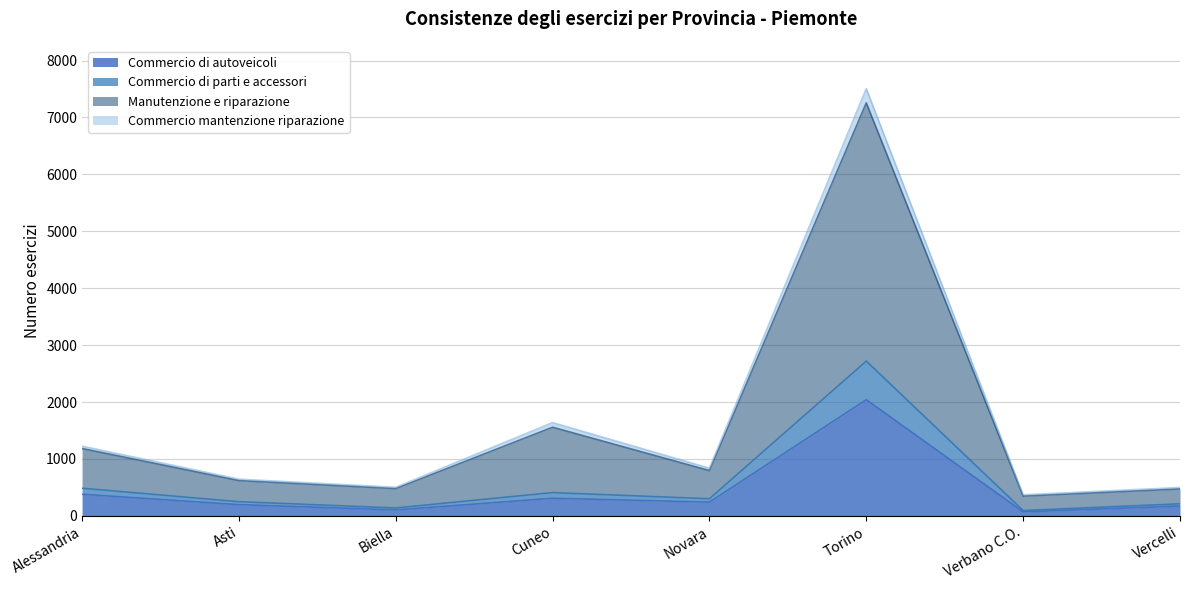

How many lines are shown in the chart?

4